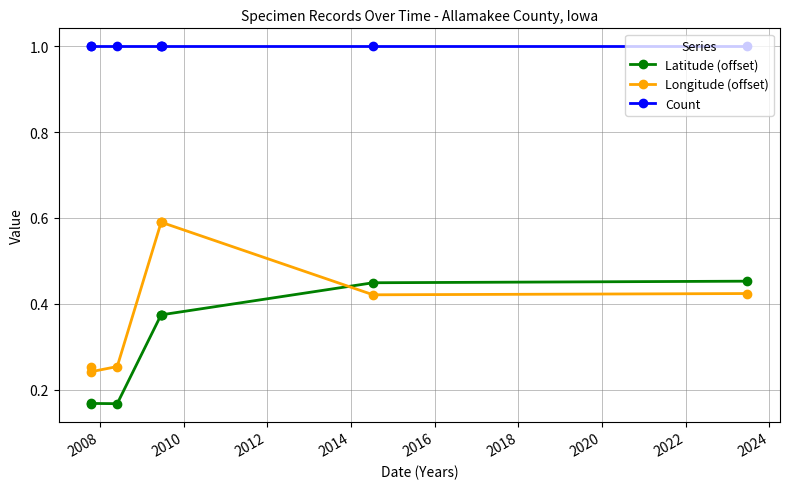

What is the highest value of the Latitude (offset) series?

0.5